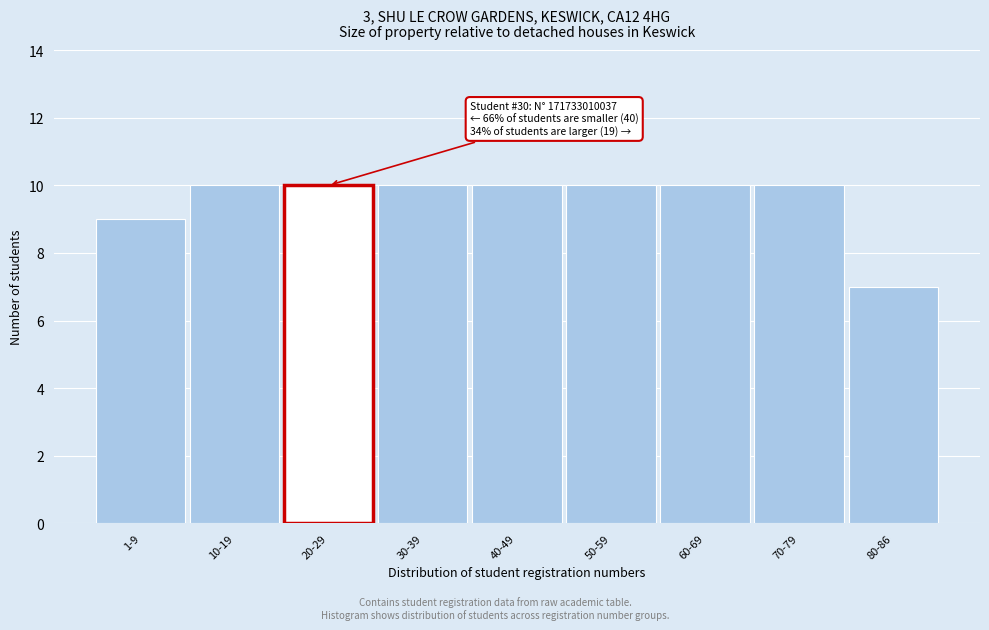

Reading left to right, list all the values displayed in this chart.

1-9=9	10-19=10	20-29=10	30-39=10	40-49=10	50-59=10	60-69=10	70-79=10	80-86=7